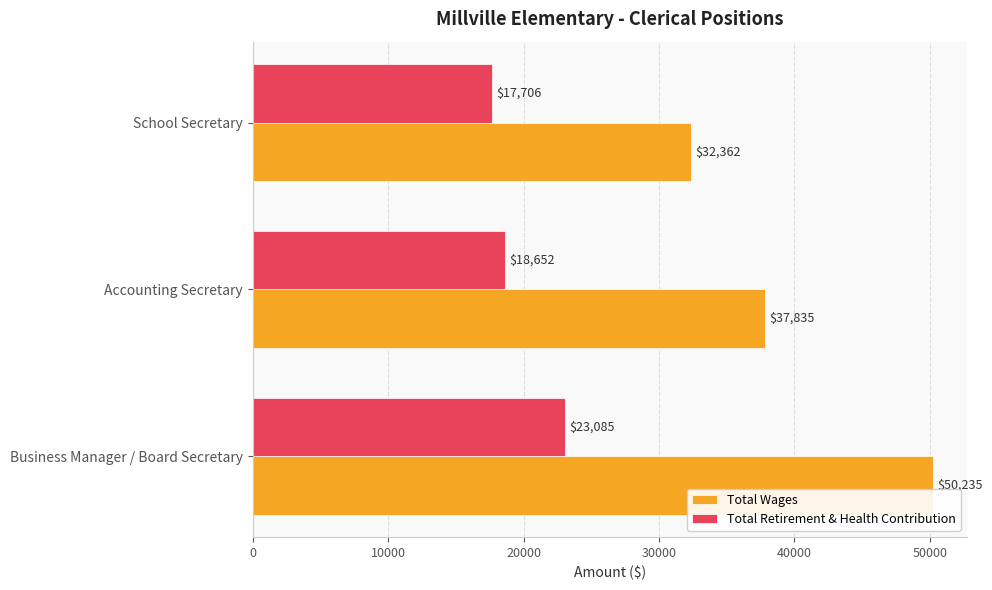

What is the maximum value shown in the chart?

50235